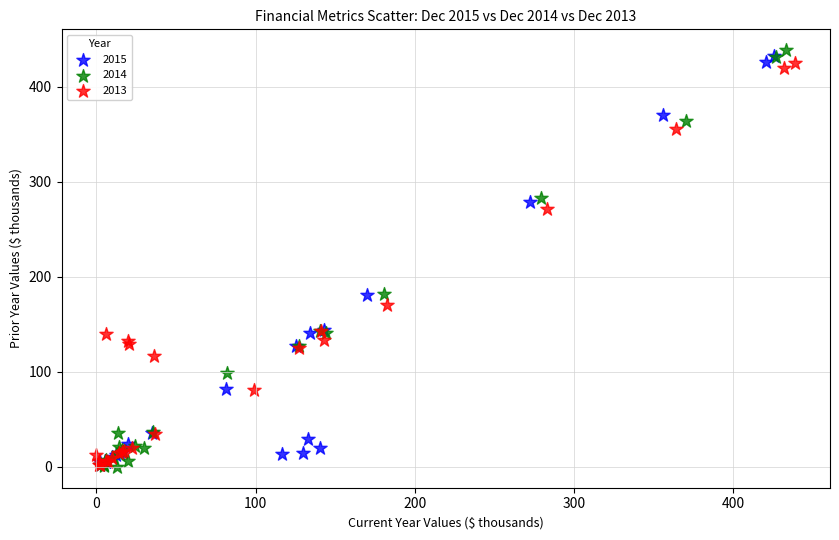

Which series has the largest Y range (max minus min)?

2014